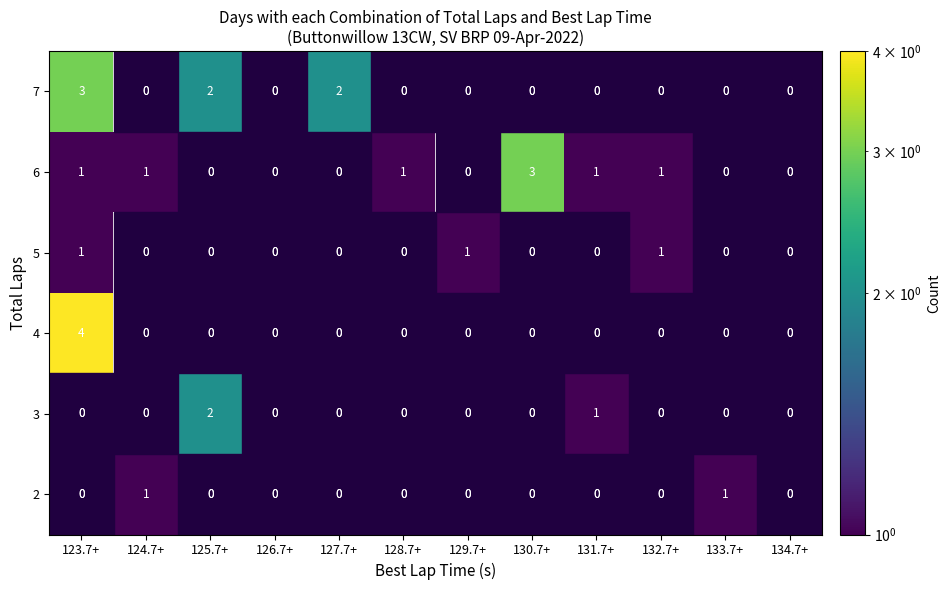

Which category has the highest value across all series?

123.7+